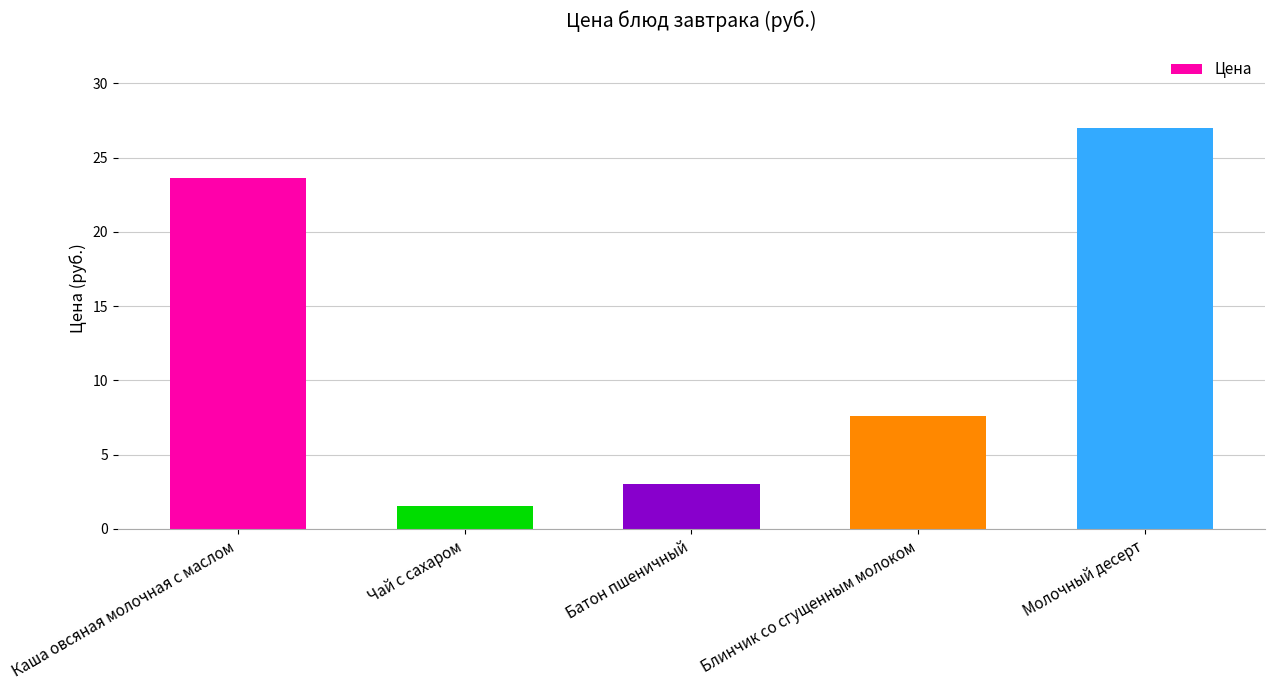

What is the difference between the values at Блинчик со сгущенным молоком and Чай с сахаром?

6.1